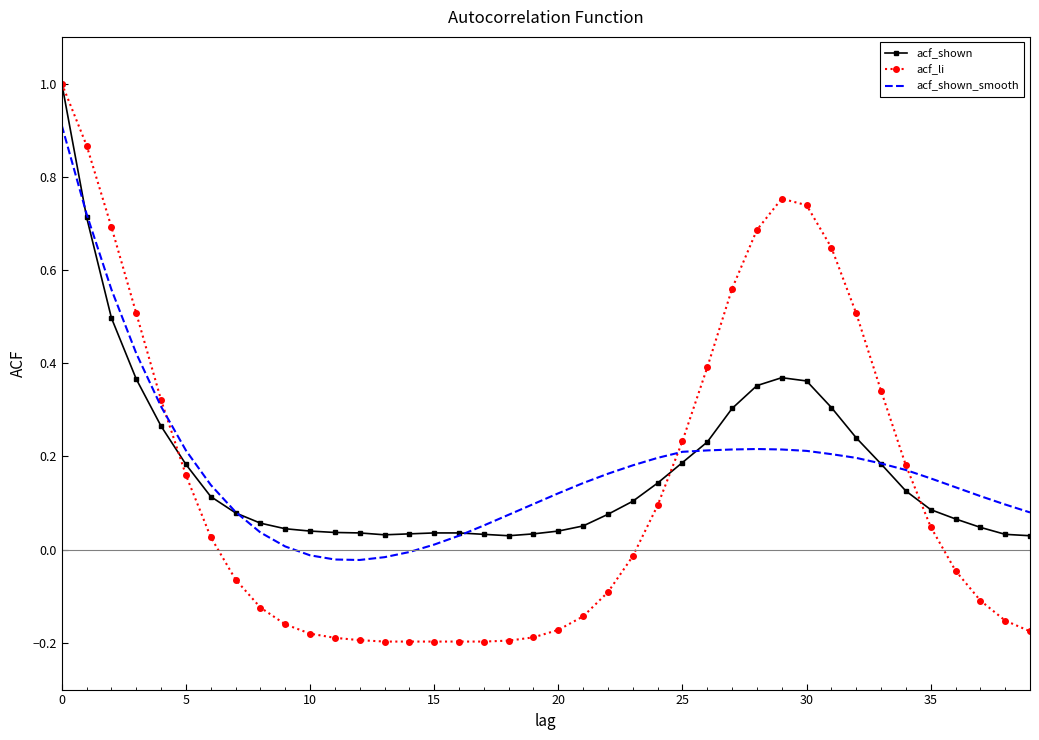

Which series has the largest range (max minus min)?

acf_li